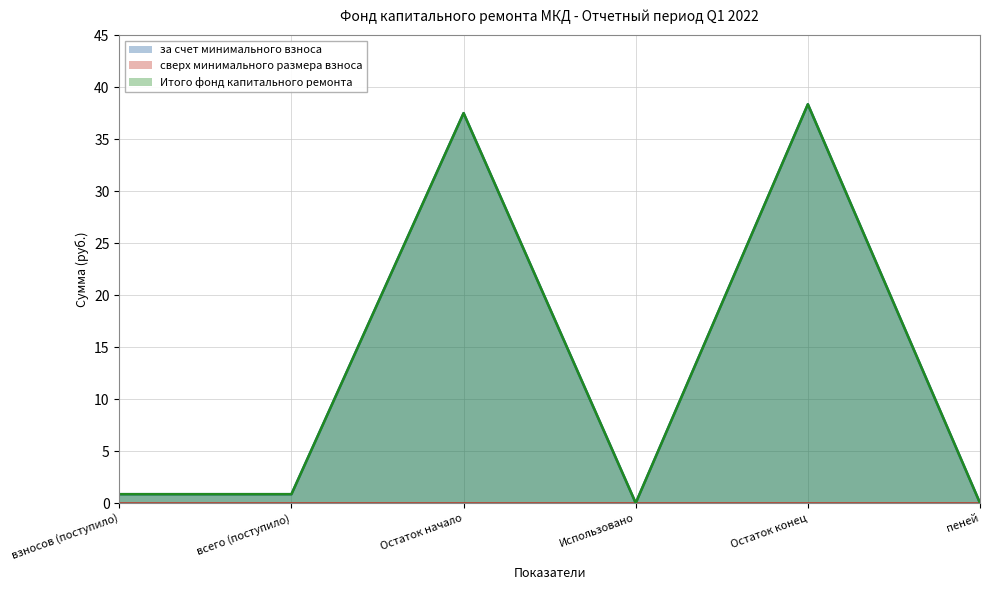

Which series changed the most between взносов (поступило) and Остаток конец?

за счет минимального взноса